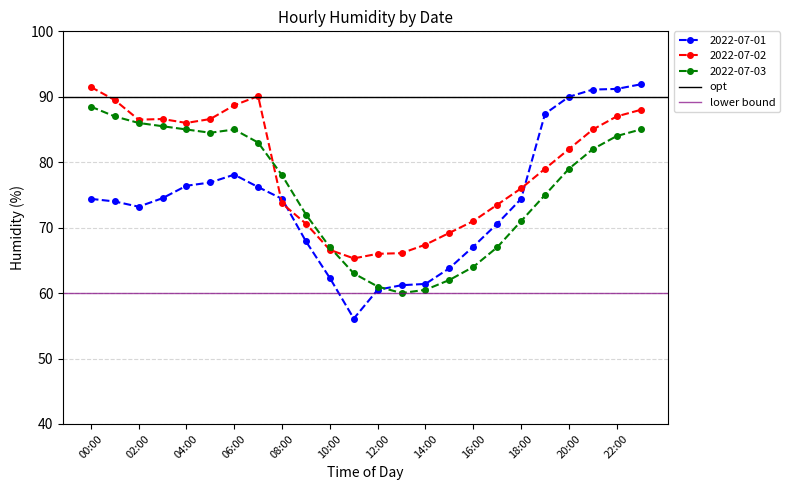

True or false: 2022-07-03 has a value of 85.0 at 06:00.

True